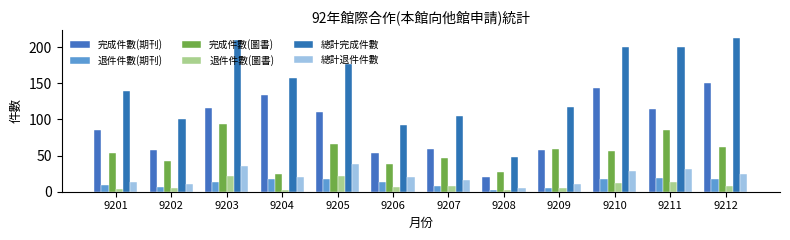

How many values in the 退件件數(期刊) series are below 14?

6